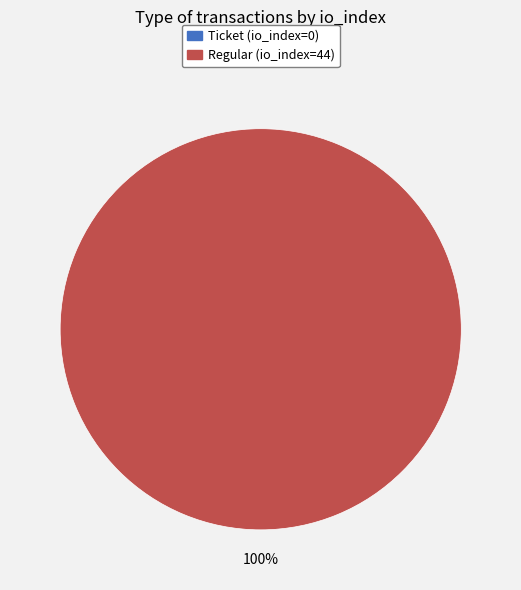

The Regular (io_index=44) slice represents 100% of the pie. True or false?

True